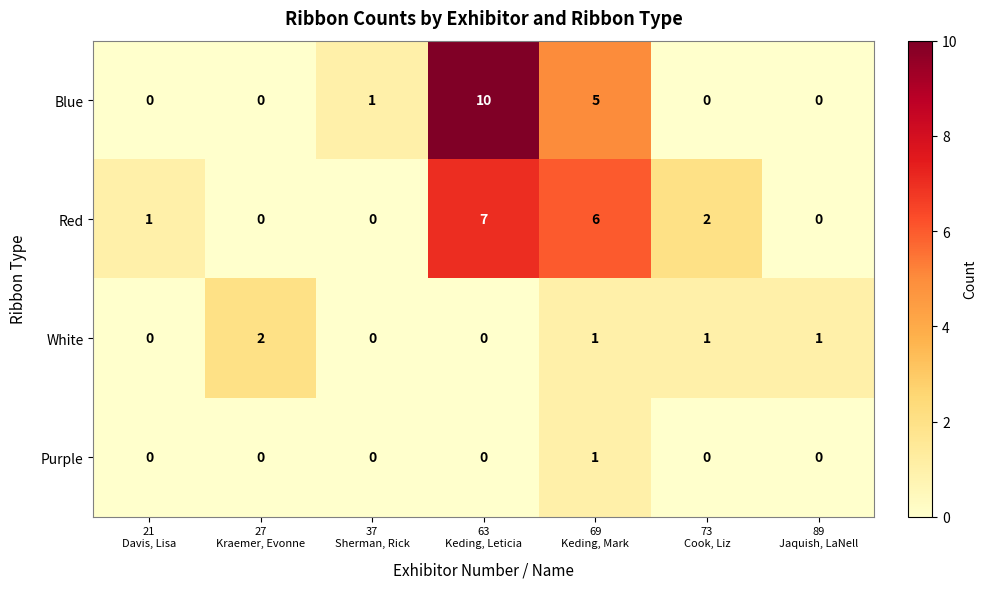

How many White values are between 0 and 1?

6